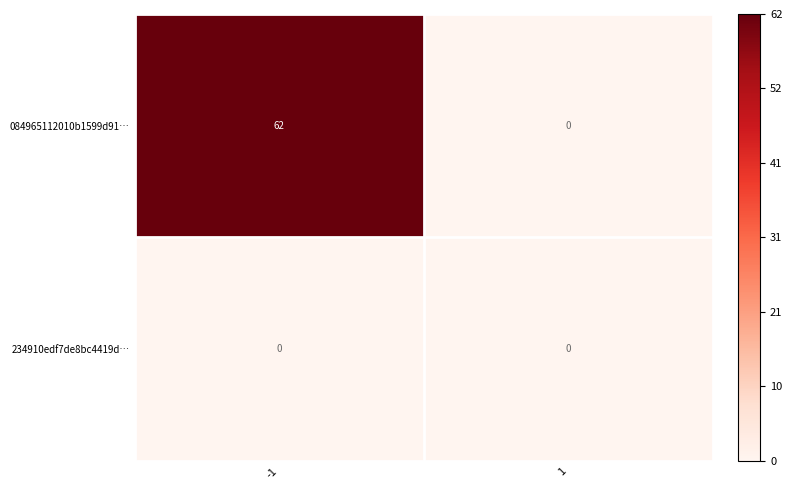

Between -1 and 1, which series saw the biggest shift?

084965112010b1599d91…